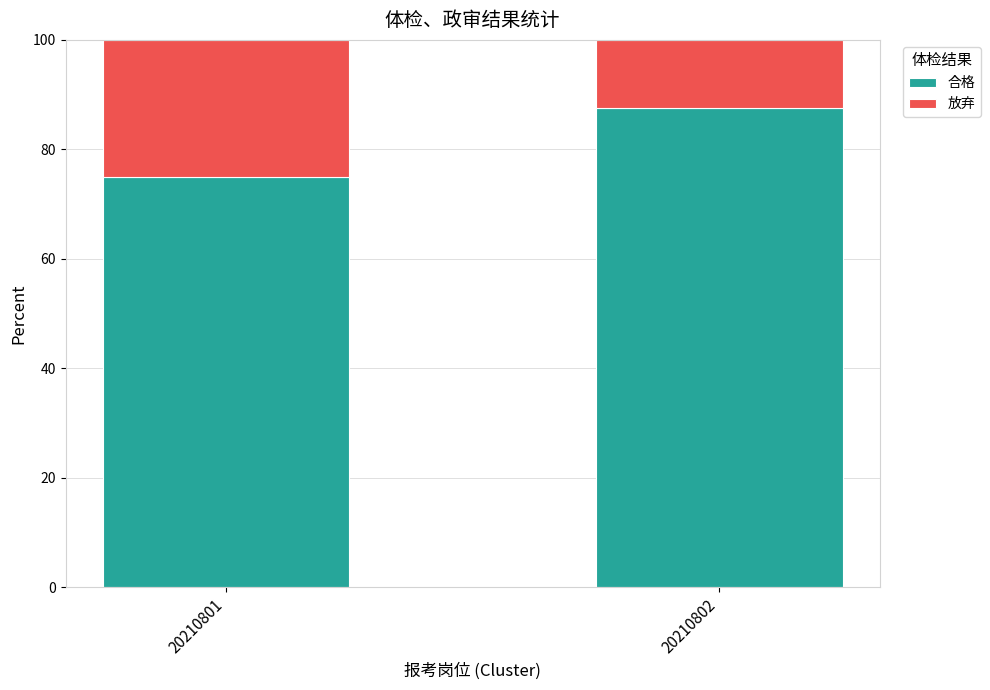

Reading right to left, what are the values for 合格?

20210802=87.5	20210801=75.0